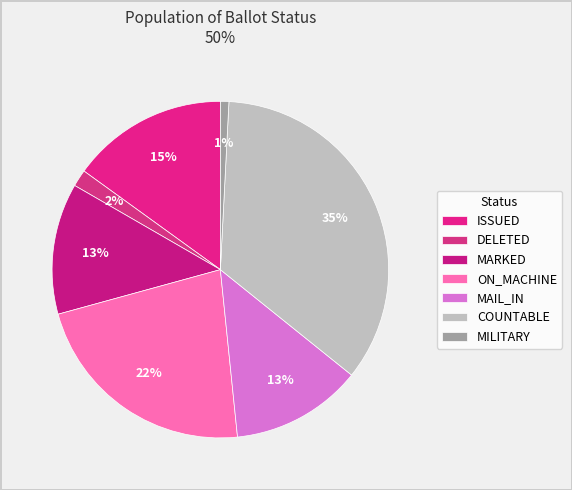

Is there any slice that represents more than half of the pie?

No